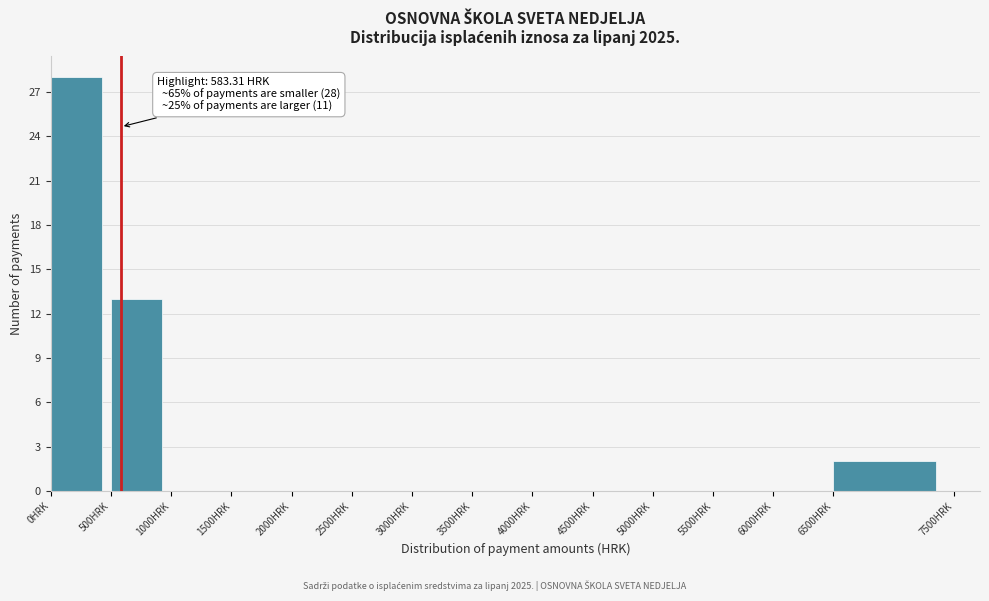

Which range on the x-axis has the tallest bar?

0 to 500